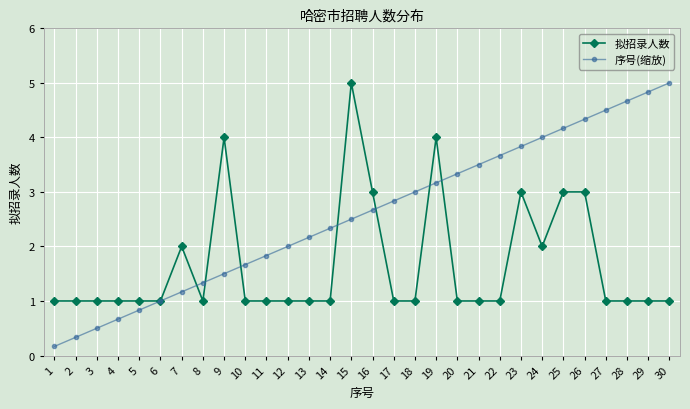

True or false: 序号(缩放) and 拟招录人数 cross at least once.

True